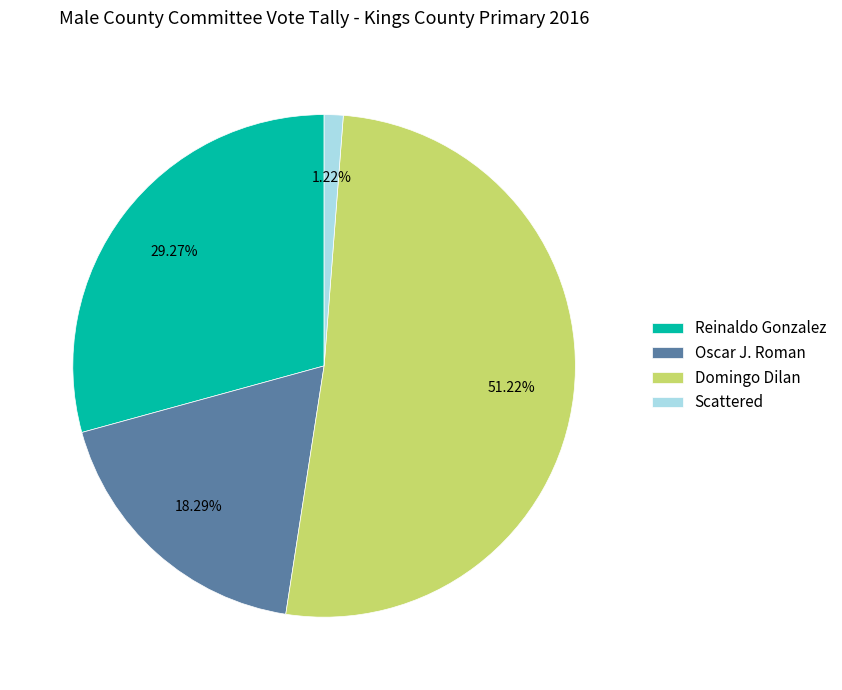

Count the number of slices in the pie.

4